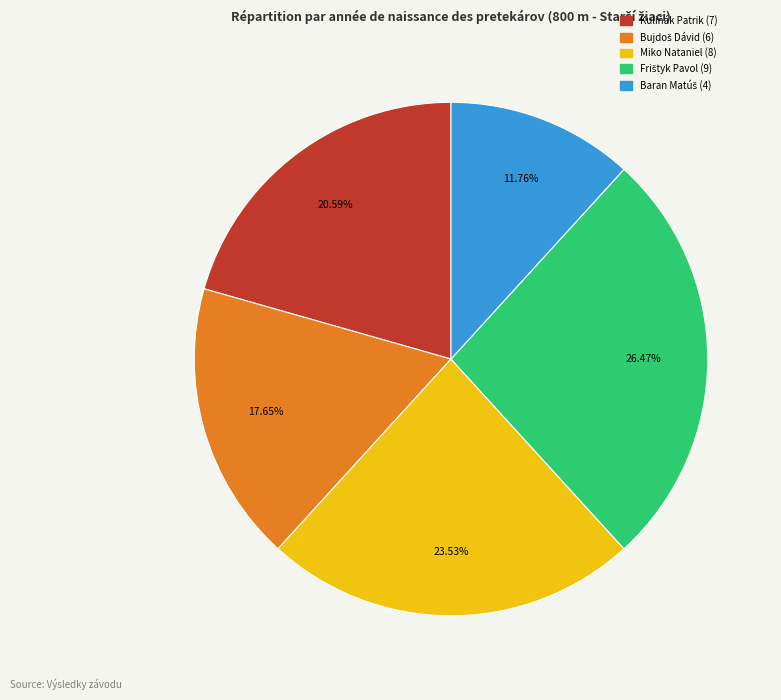

Does Kuliňák Patrik account for over 50% of the chart?

No